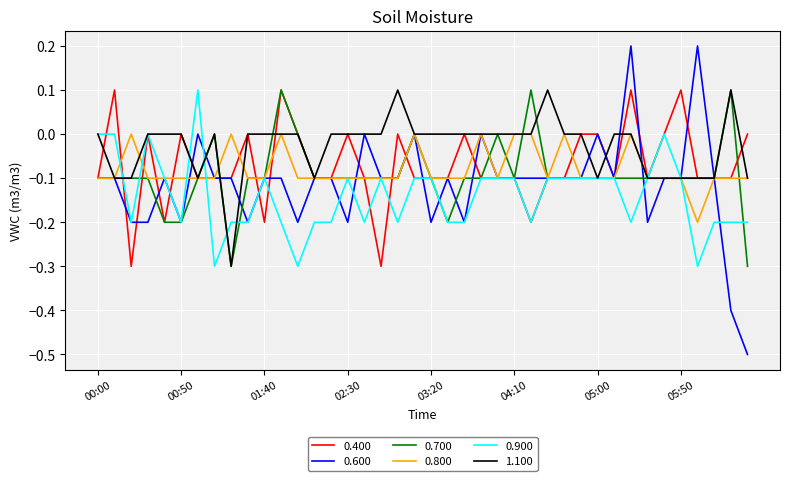

Which series has the largest total across all categories?

1.100